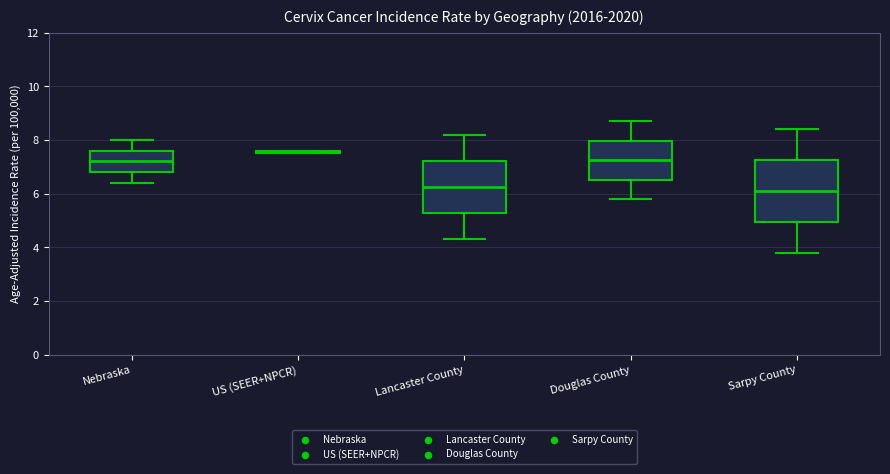

Which box is the tallest, from its lower edge to its upper edge?

Sarpy County